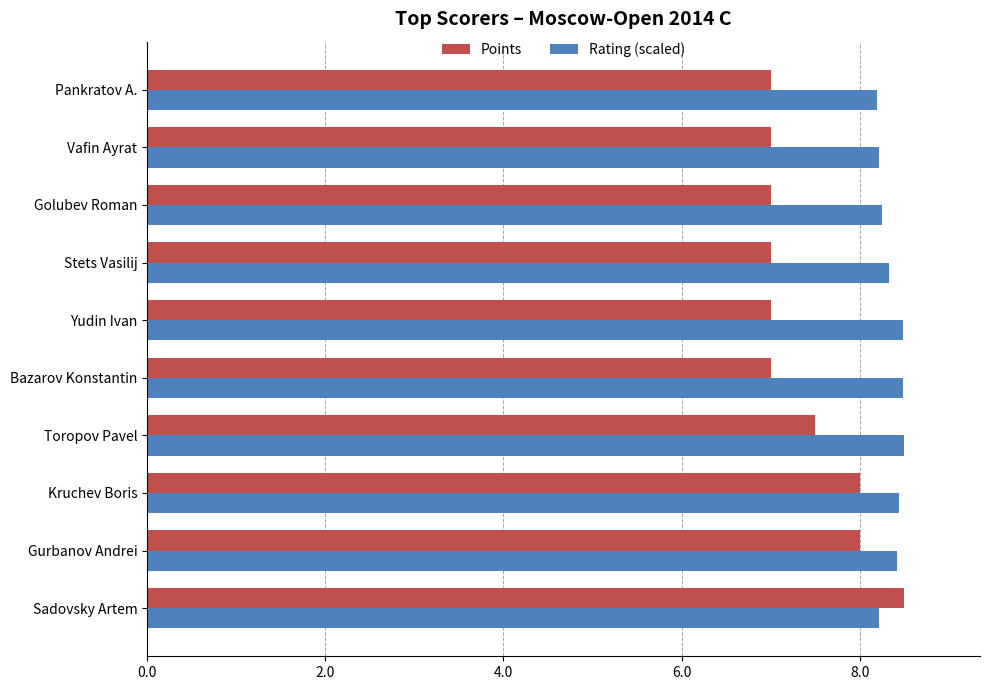

What is the total value across all series at Gurbanov Andrei?

16.4